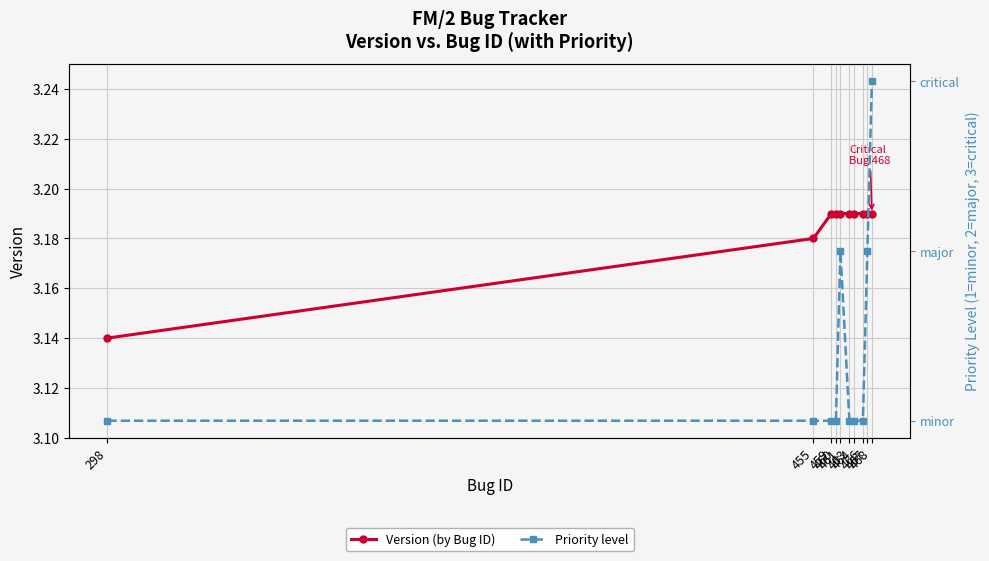

The value of Priority level at 463 is 0.3. True or false?

False